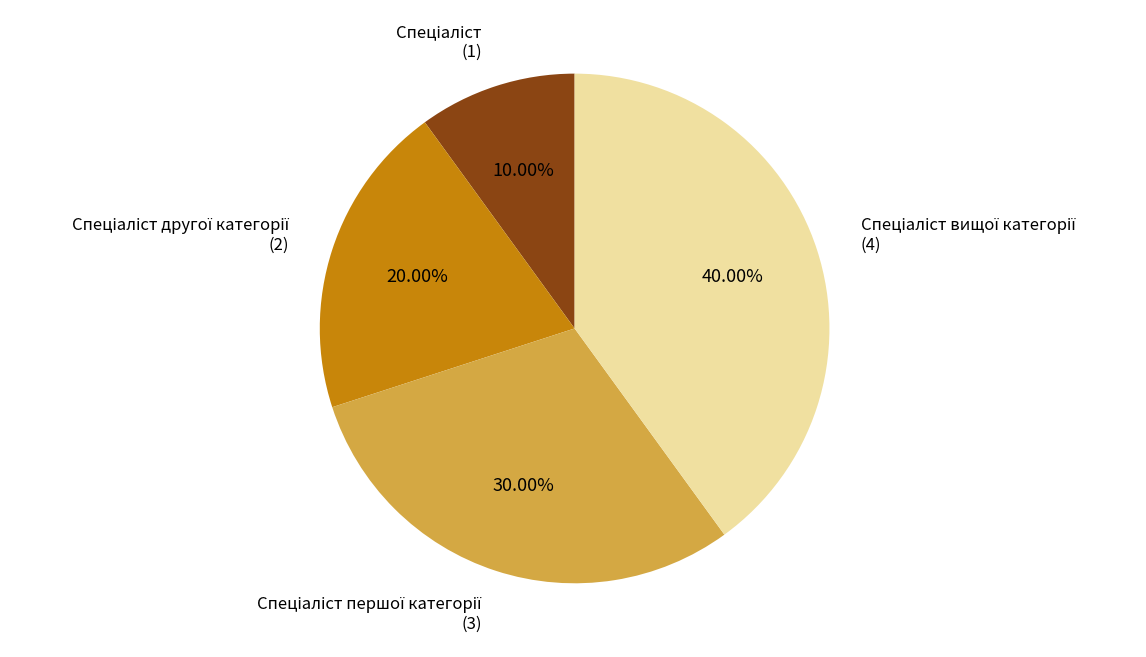

Is there any slice that represents more than half of the pie?

No